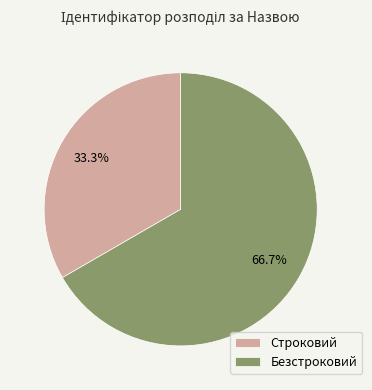

Do Безстроковий and Строковий together represent more than half of the pie?

Yes